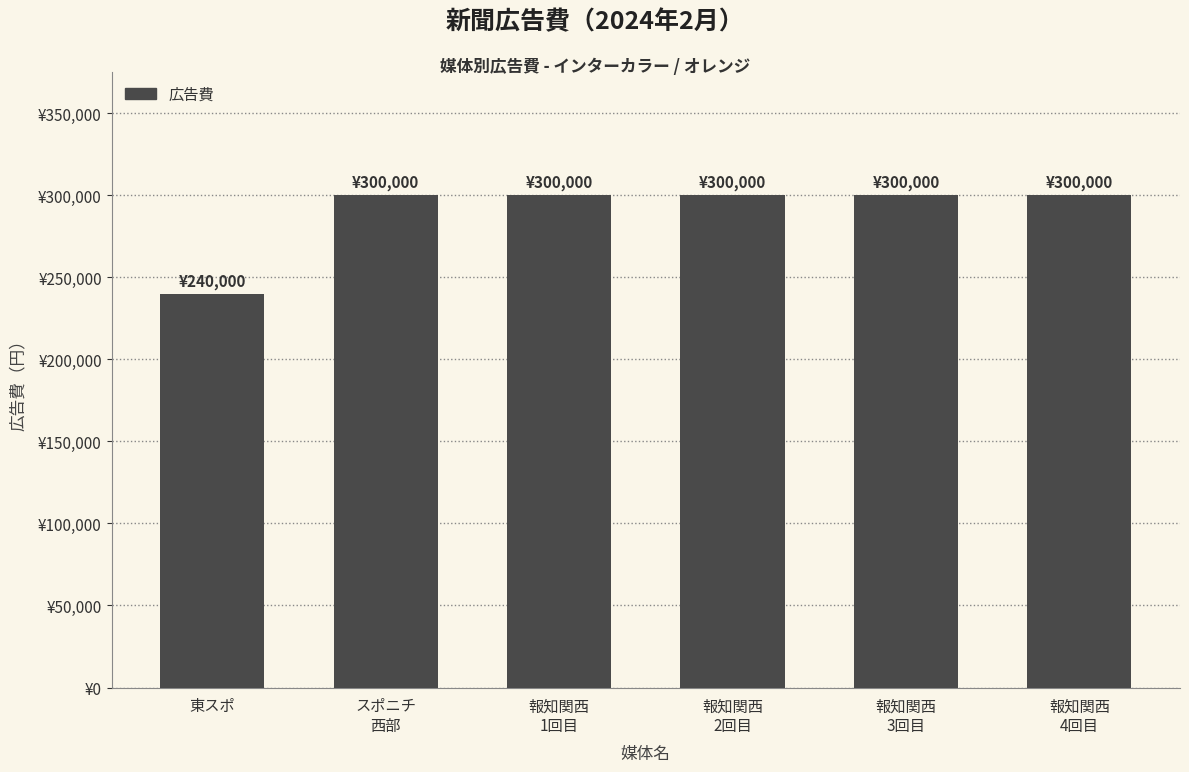

Reading right to left, list all the values displayed in this chart.

報知関西
4回目=300000	報知関西
3回目=300000	報知関西
2回目=300000	報知関西
1回目=300000	スポニチ
西部=300000	東スポ=240000